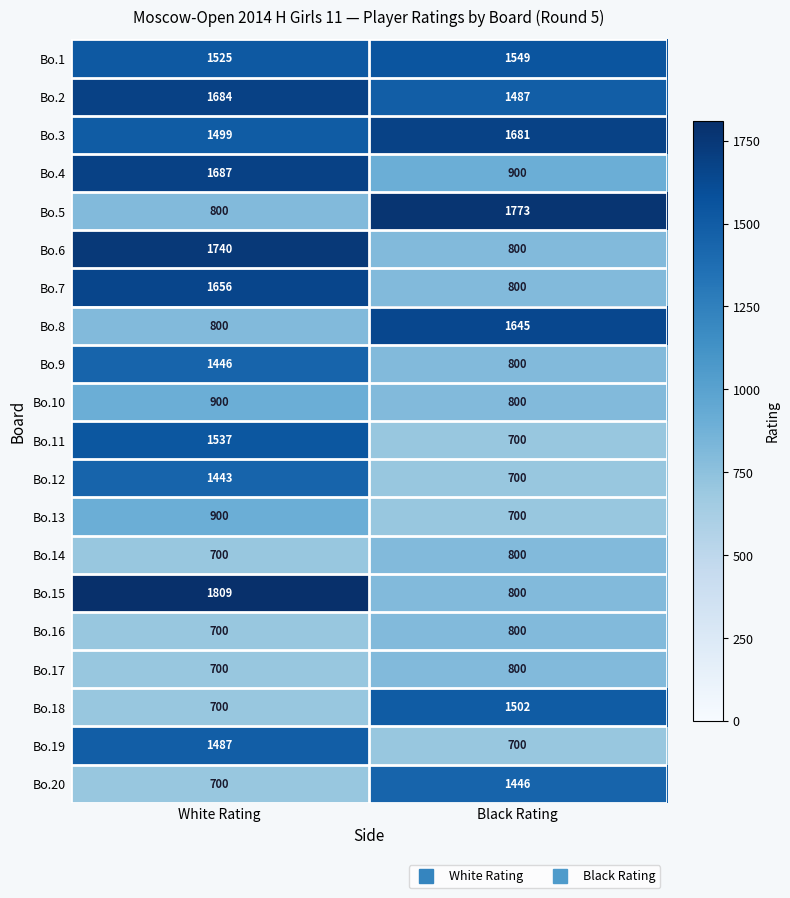

Which series changed the most between White Rating and Black Rating?

Bo.15